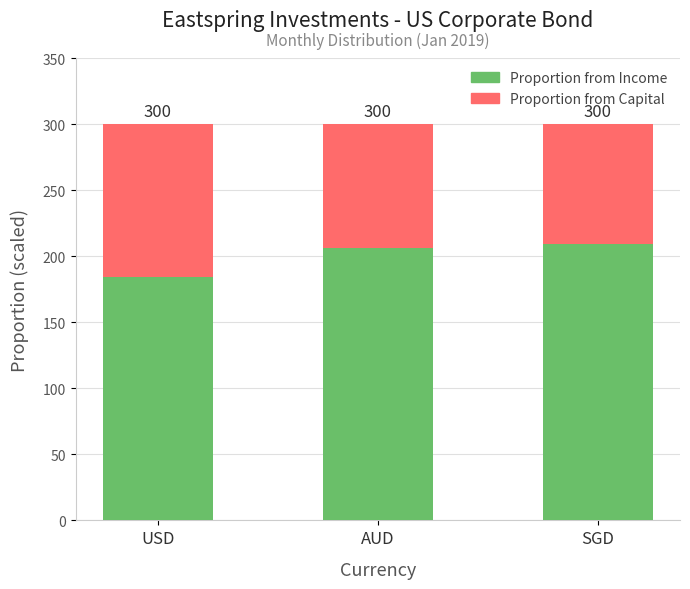

What is the label of the 2nd bar from the left?

AUD